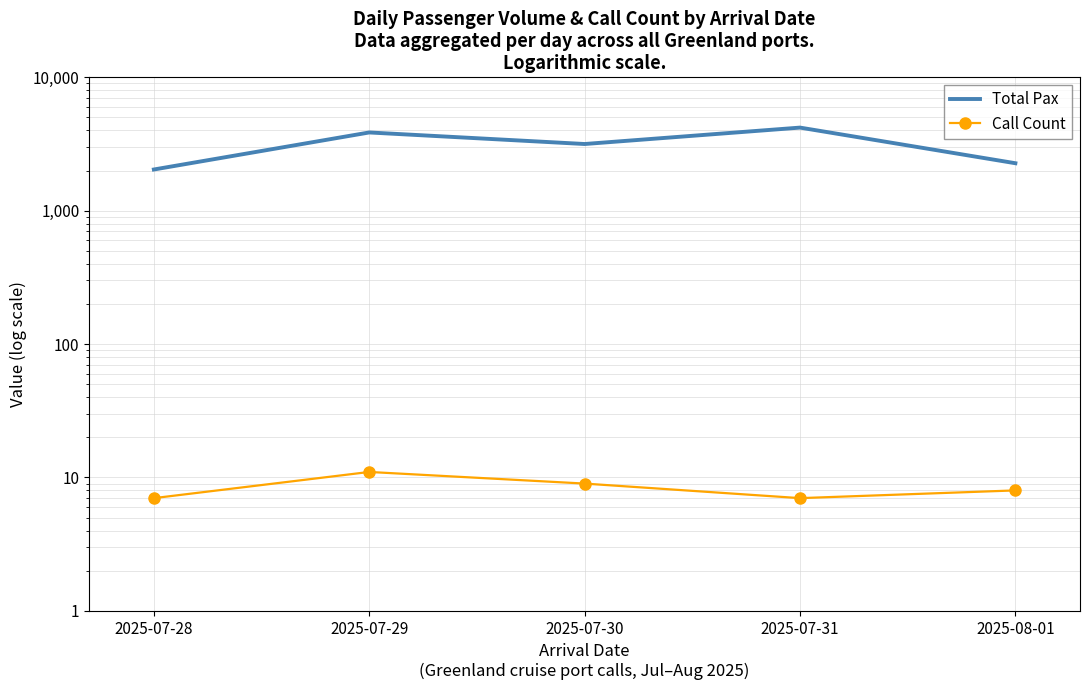

Count the Call Count values in the range 7 to 9.

4